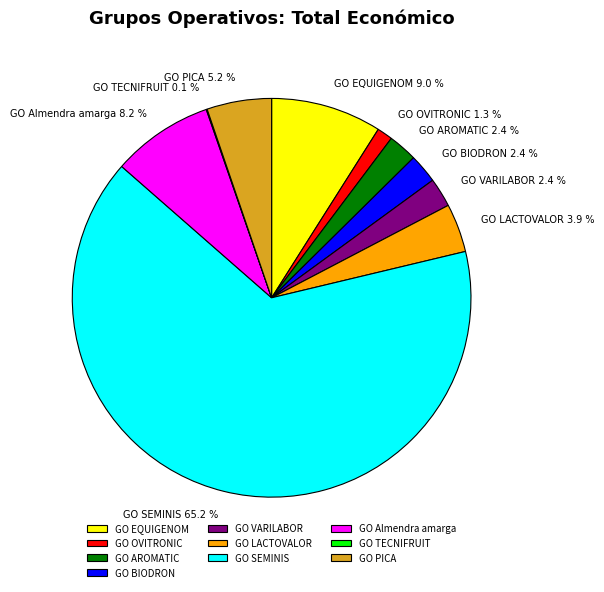

Is there any slice that represents more than half of the pie?

Yes